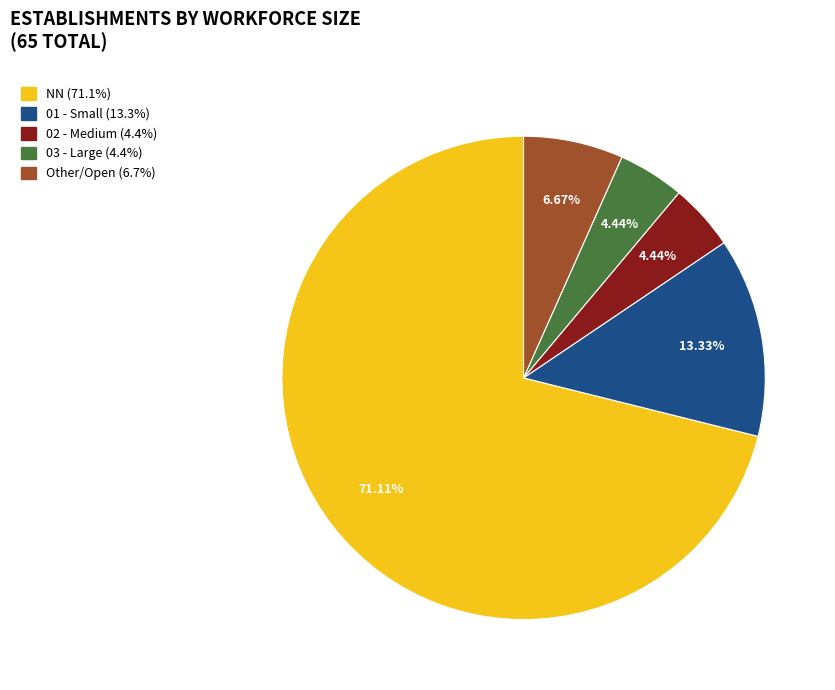

Is there a majority slice in this chart?

Yes